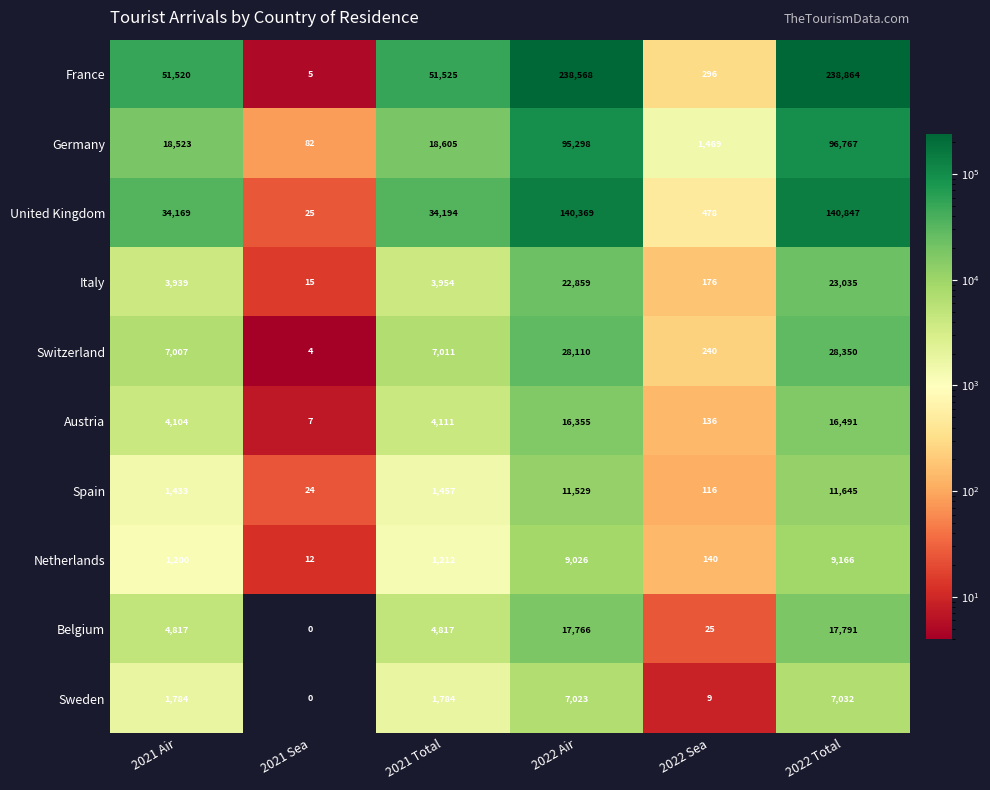

True or false: Netherlands has a value of 9166 at 2022 Total.

True